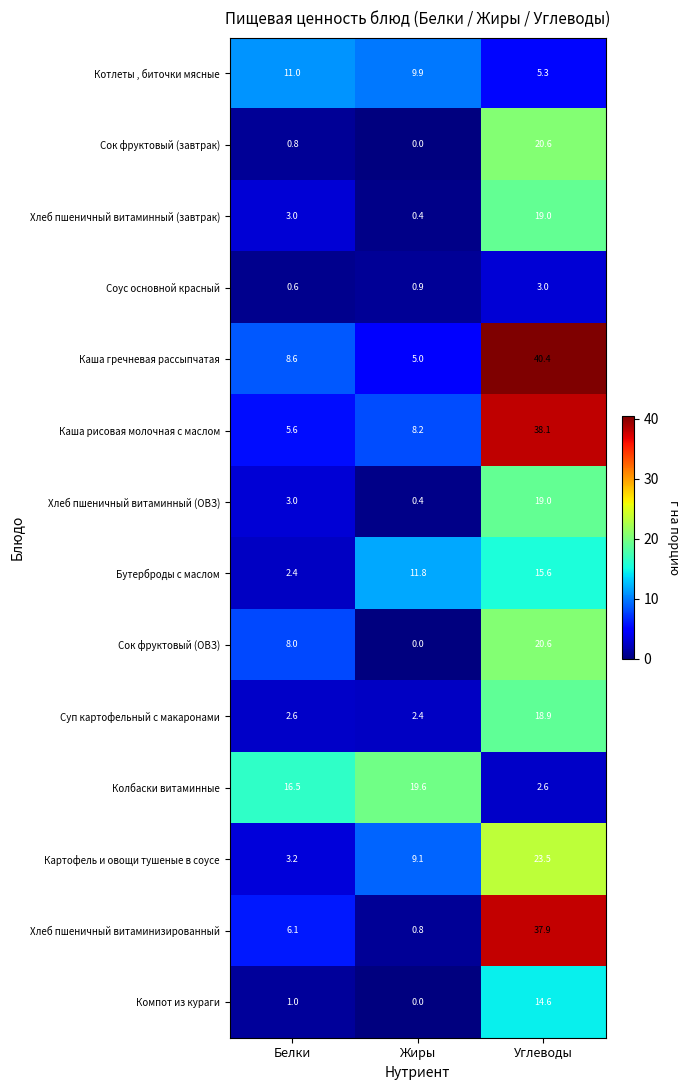

Rank the categories by Колбаски витаминные value from lowest to highest.

Углеводы, Белки, Жиры